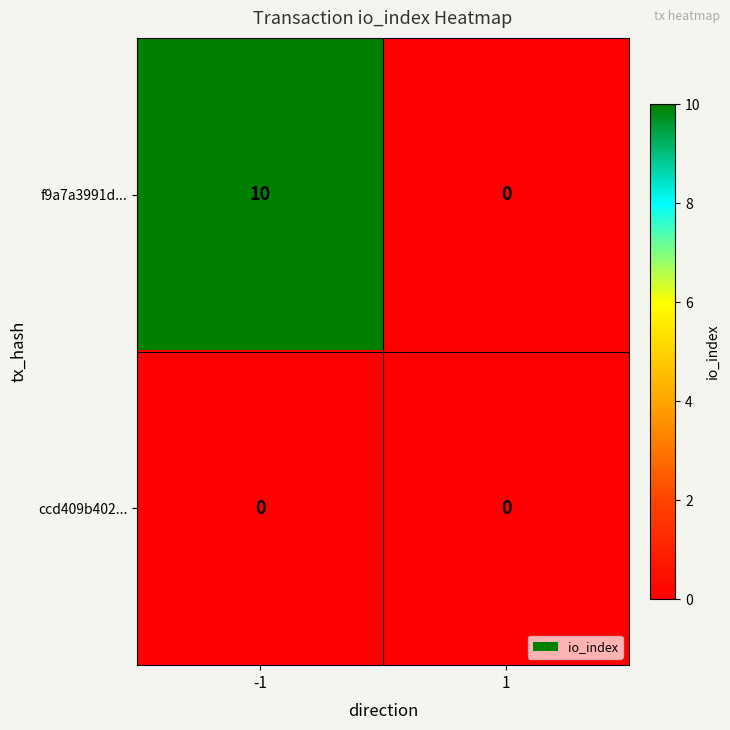

List the series in order of their peak value, lowest first.

ccd409b402..., f9a7a3991d...